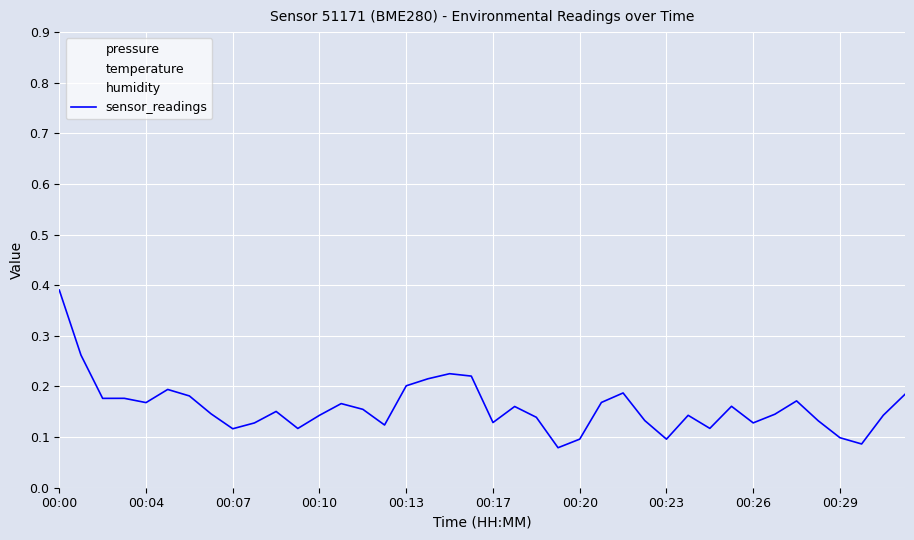

Is it true that the value at 00:10 is 0.2?

False